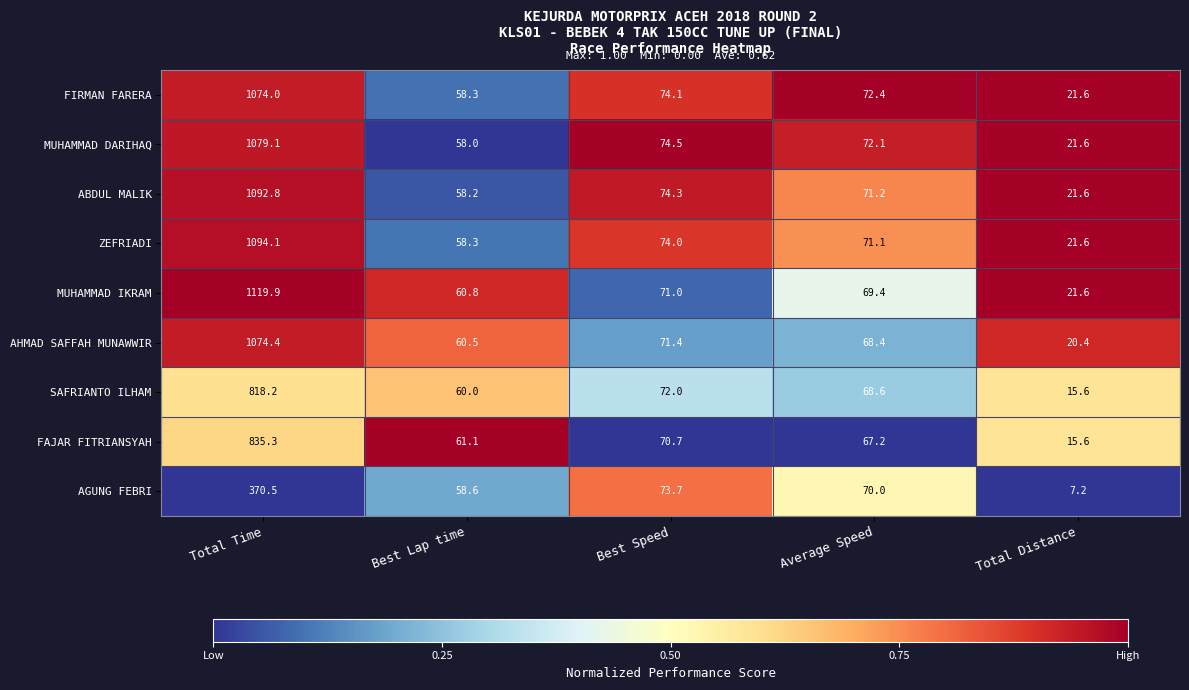

What is the sum of all AHMAD SAFFAH MUNAWWIR values?

1295.1